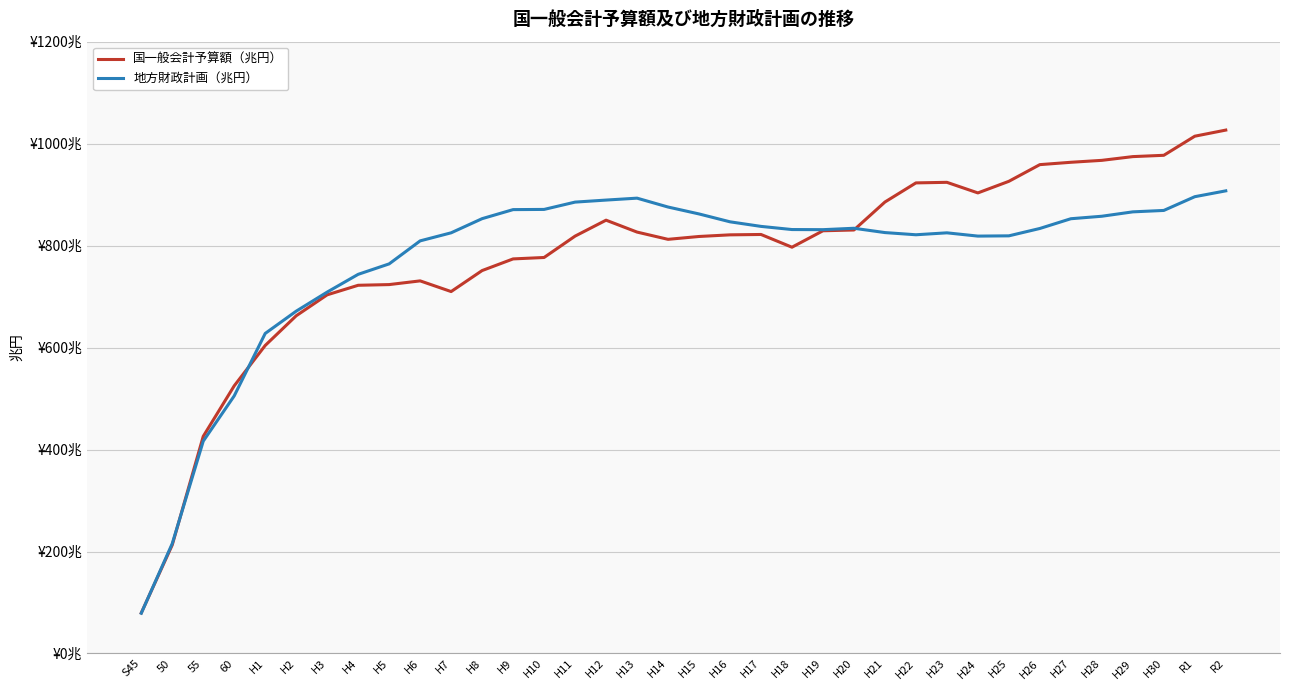

Reading left to right, what are all the values shown in this chart?

国一般会計予算額（兆円）: S45=7.9	50=21.3	55=42.6	60=52.5	H1=60.4	H2=66.2	H3=70.3	H4=72.2	H5=72.4	H6=73.1	H7=71.0	H8=75.1	H9=77.4	H10=77.7	H11=81.9	H12=85.0	H13=82.7	H14=81.2	H15=81.8	H16=82.1	H17=82.2	H18=79.7	H19=82.9	H20=83.1	H21=88.5	H22=92.3	H23=92.4	H24=90.3	H25=92.6	H26=95.9	H27=96.3	H28=96.7	H29=97.5	H30=97.7	R1=101.5	R2=102.7
地方財政計画（兆円）: S45=7.9	50=21.6	55=41.6	60=50.5	H1=62.8	H2=67.1	H3=70.9	H4=74.4	H5=76.4	H6=80.9	H7=82.5	H8=85.3	H9=87.1	H10=87.1	H11=88.5	H12=88.9	H13=89.3	H14=87.6	H15=86.2	H16=84.7	H17=83.8	H18=83.2	H19=83.1	H20=83.4	H21=82.6	H22=82.1	H23=82.5	H24=81.9	H25=81.9	H26=83.4	H27=85.3	H28=85.8	H29=86.6	H30=86.9	R1=89.6	R2=90.7